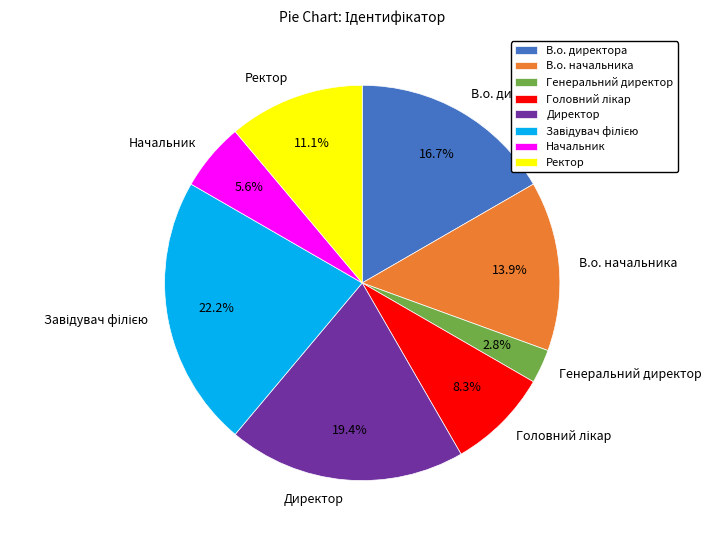

Does В.о. начальника account for over 50% of the chart?

No